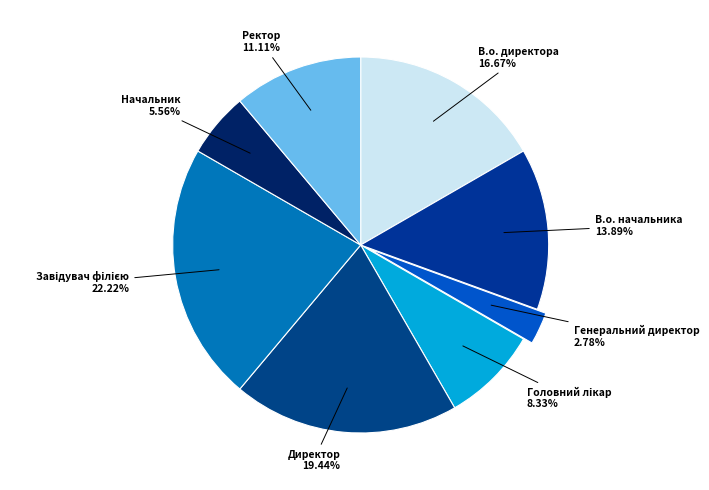

Count the number of slices in the pie.

8